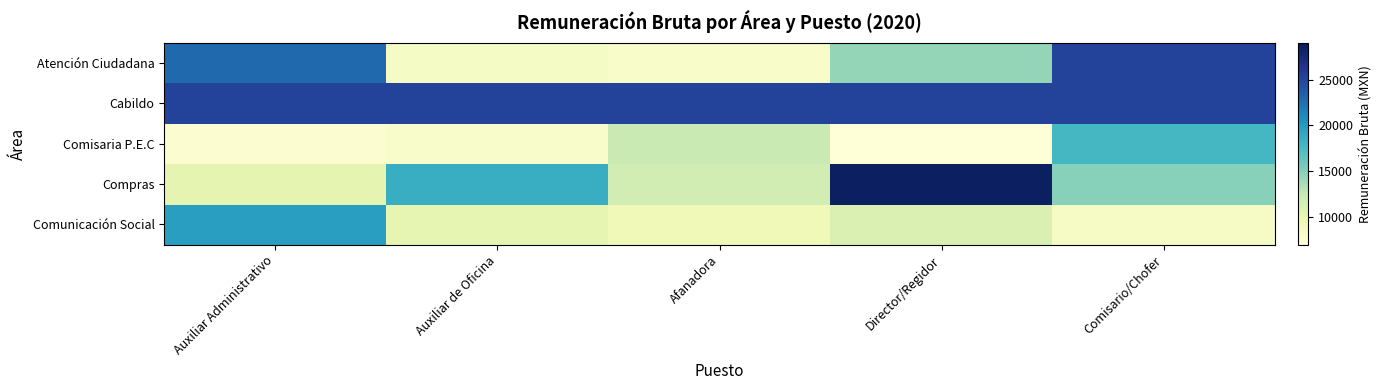

How many data points does each series have?

5